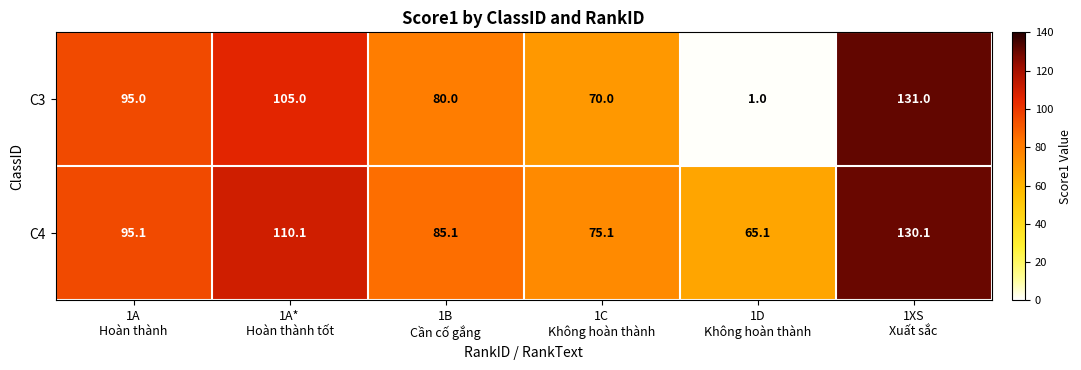

Count the number of categories in the chart.

6